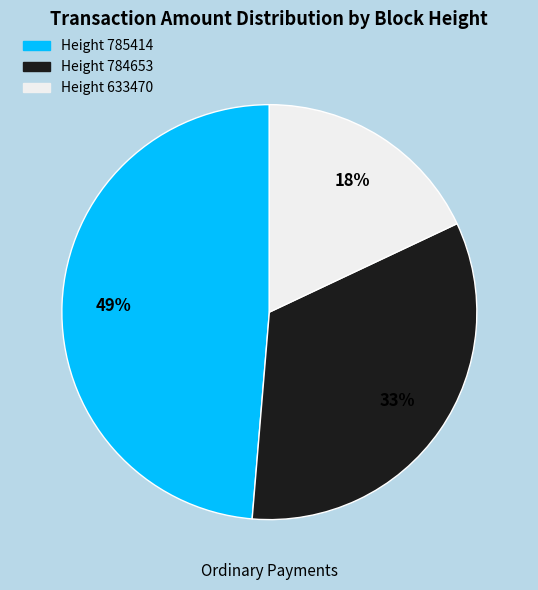

To the nearest percent, what is the difference between the largest and smallest slice percentages?

31%